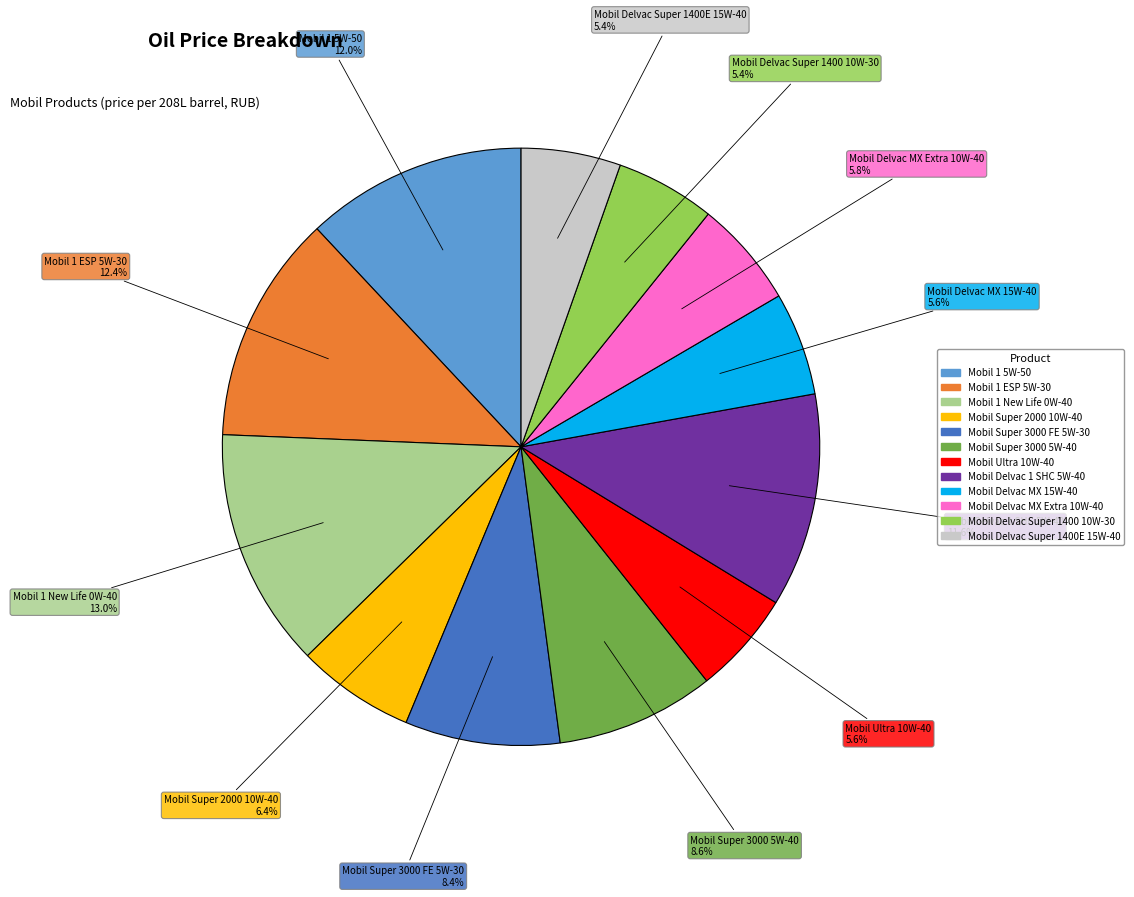

Which slice is the largest?

Mobil 1 New Life 0W-40